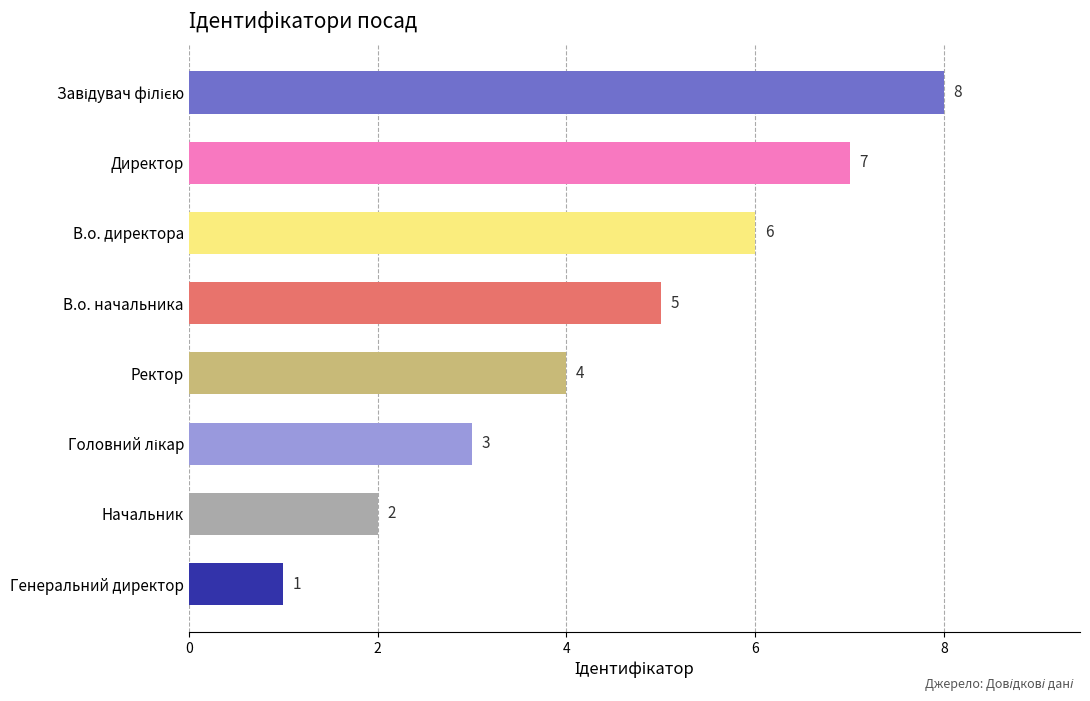

Approximately how many times larger is the value at В.о. начальника compared to Директор?

0.7